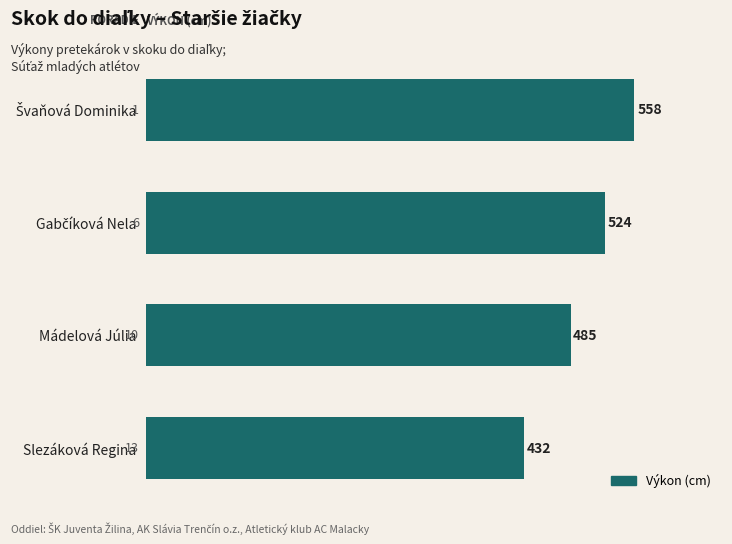

Where is the data nearest to the value 495?

Mádelová Júlia